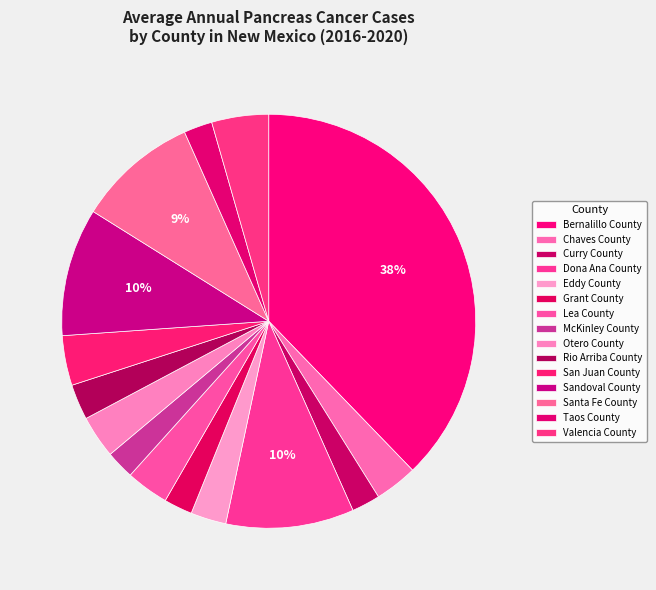

What is the smallest slice in the pie chart?

Curry County